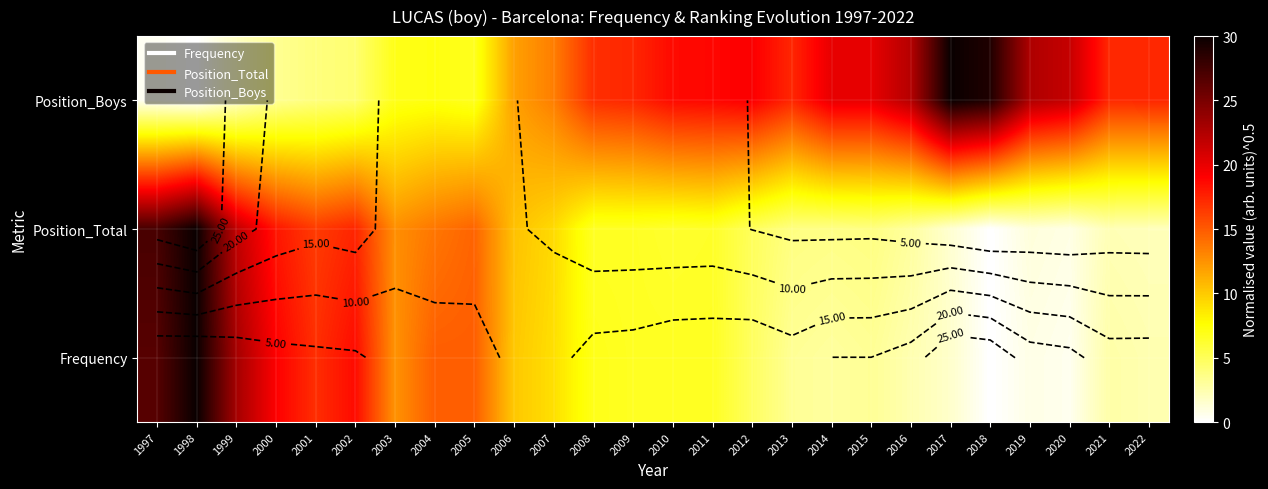

What is the spread (max minus min) of values at 2017?

28.6